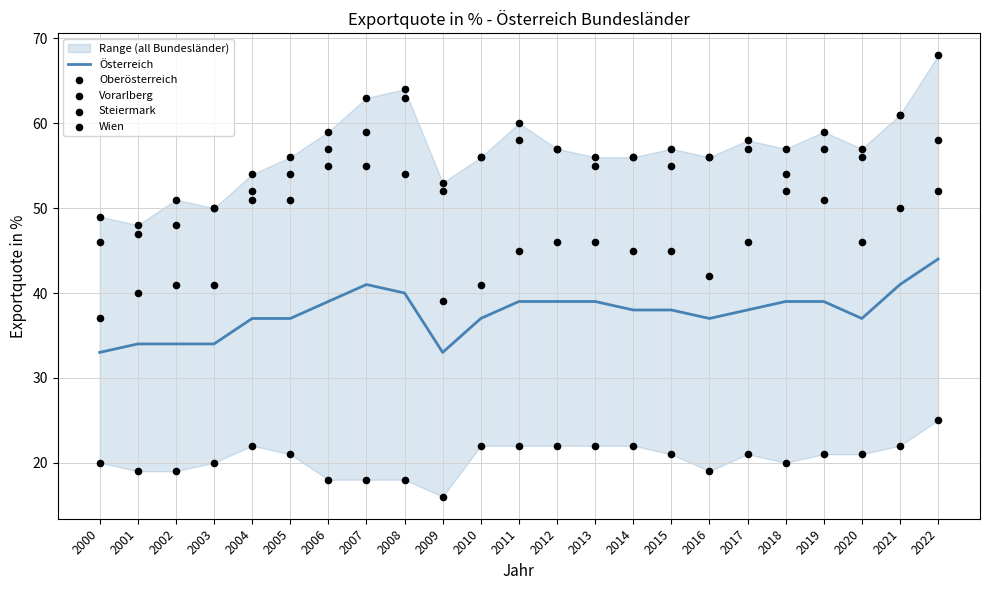

What is the total value across all series at 2009?

193